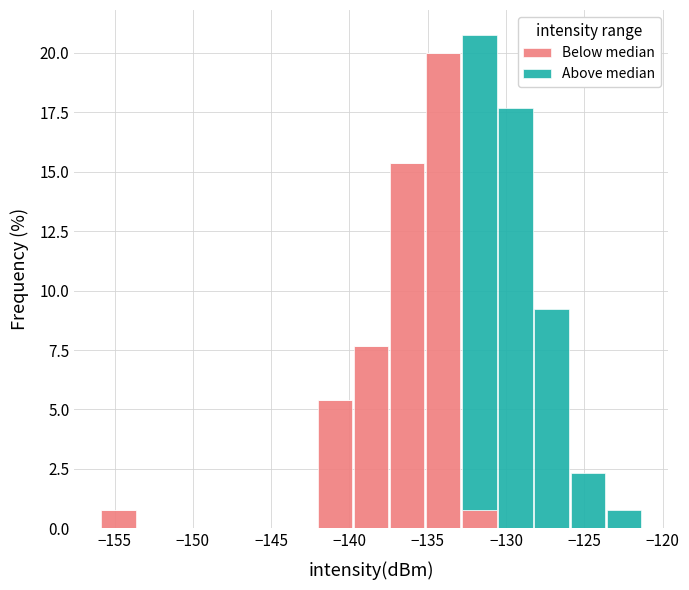

Reading left to right, list every stacked bar in this chart as the range it spans on the x-axis followed by its total height. Neither the bar edges nor the heights are printed on the chart, so give them approximately, as read against the axes.

-156.0 to -153.5: 1.0
-153.5 to -151.5: 0
-151.5 to -149.0: 0
-149.0 to -146.5: 0
-146.5 to -144.5: 0
-144.5 to -142.0: 0
-142.0 to -140.0: 5.5
-140.0 to -137.5: 7.5
-137.5 to -135.0: 15.5
-135.0 to -133.0: 20.0
-133.0 to -130.5: 21.0
-130.5 to -128.0: 17.5
-128.0 to -126.0: 9.0
-126.0 to -123.5: 2.5
-123.5 to -121.5: 1.0